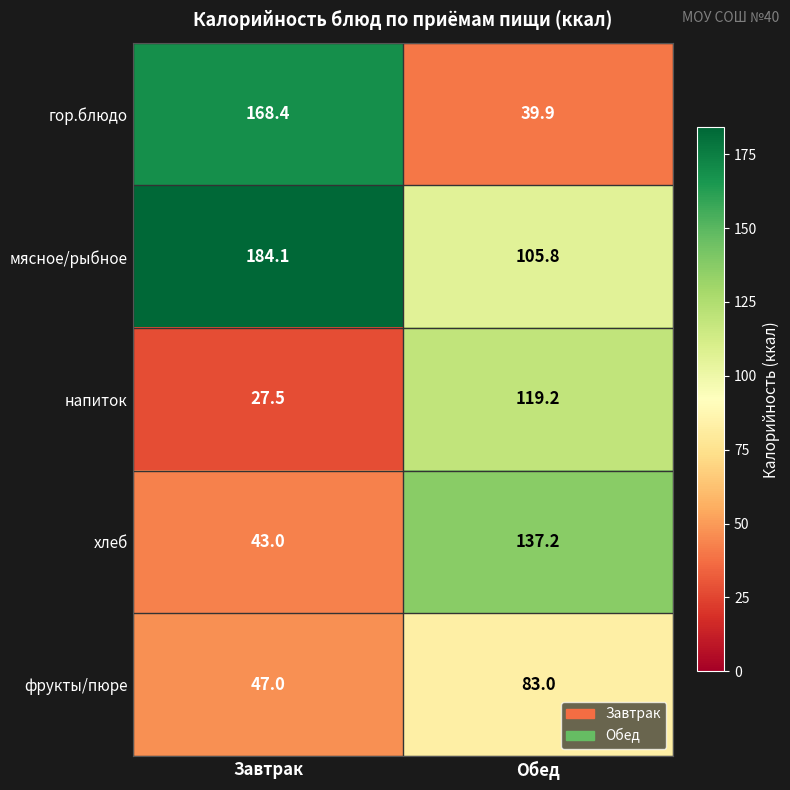

At Завтрак, list the series in order from largest to smallest.

мясное/рыбное, гор.блюдо, фрукты/пюре, хлеб, напиток